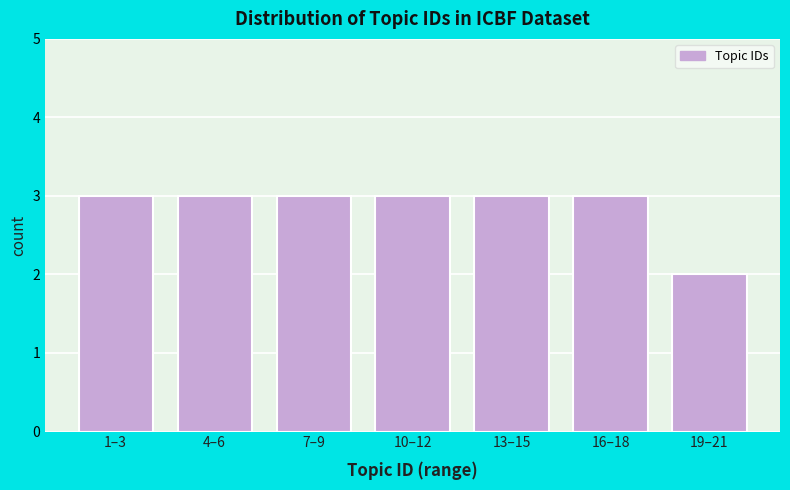

Reading left to right, what are all the values shown in this chart?

3	3	3	3	3	3	2